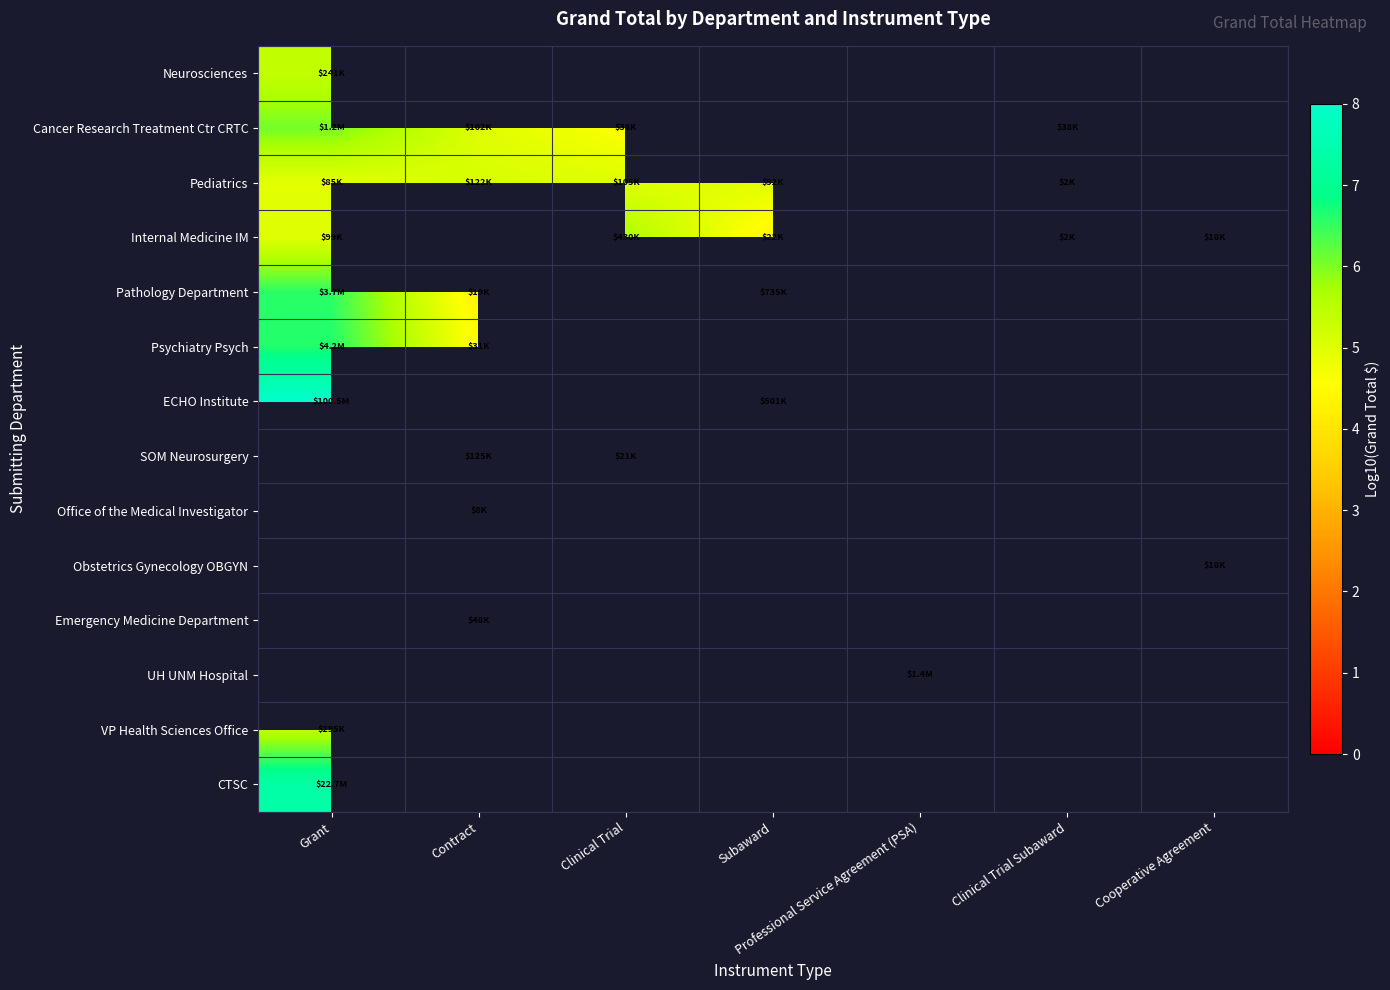

At how many categories does at least one series exceed 4?

7